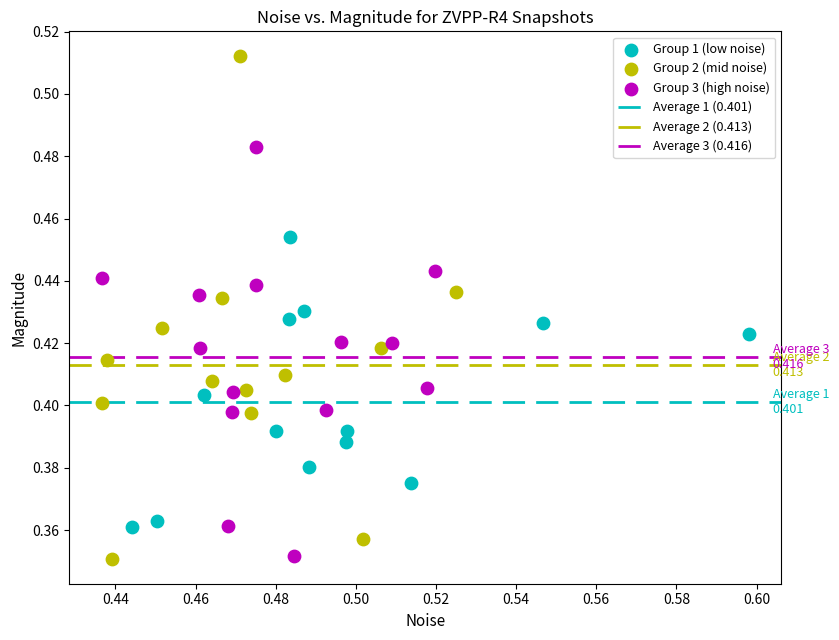

Which series has the widest spread of Y values?

Group 2 (mid noise)